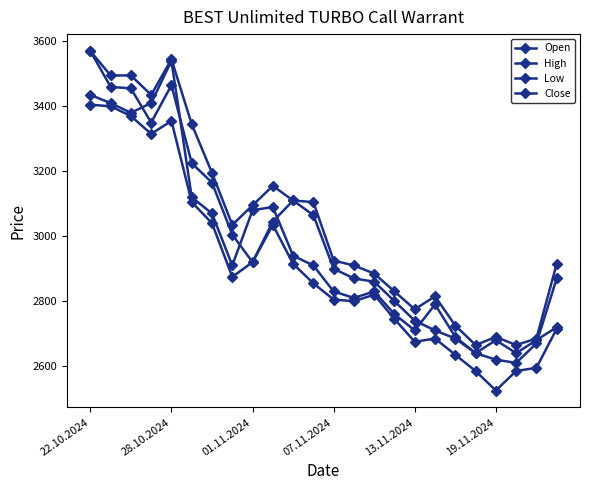

How many lines are shown in the chart?

4